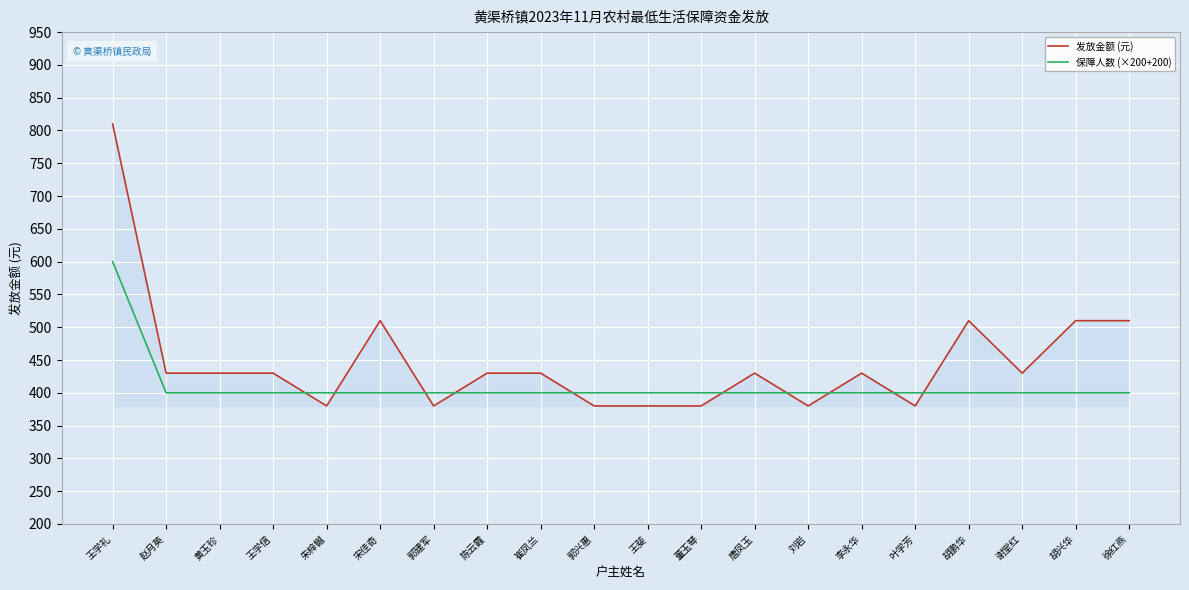

Rank the series by their average value, from lowest to highest.

保障人数 (×200+200), 发放金额 (元)